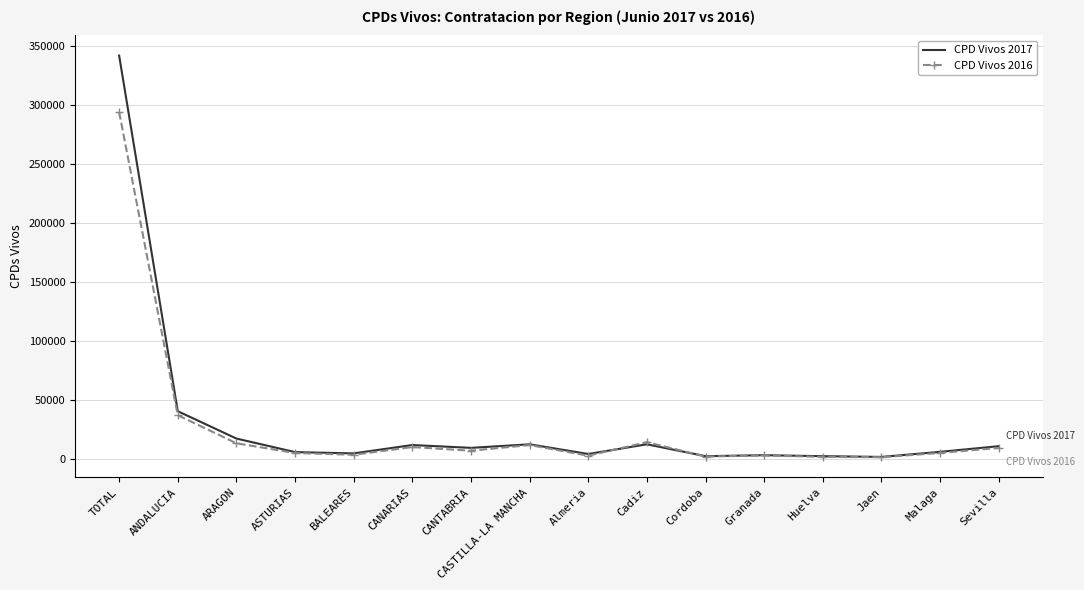

At which label is CPD Vivos 2017 closest to 171695?

ANDALUCIA